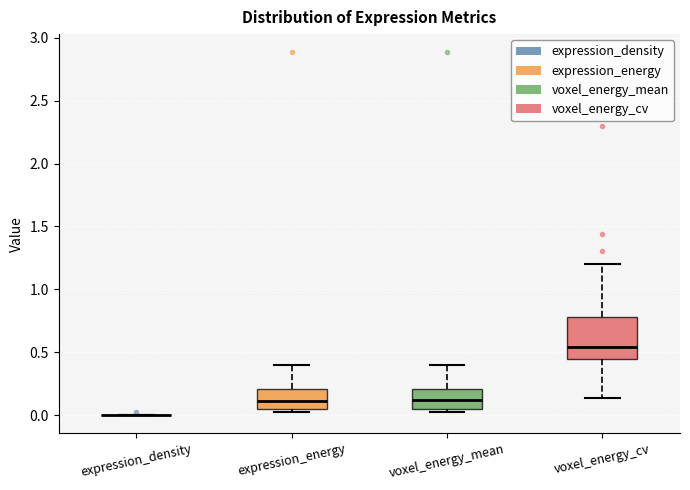

Reading left to right, transcribe this box plot: for each box, give where its median line is, the range the box spans, and where its two whiskers end, as read against the y-axis. The values are not printed on the chart, so give them approximately, as read against the axis.

expression_density: box collapsed to a line at 0.00, whiskers 0.00 to 0.00
expression_energy: median 0.10, box 0.05 to 0.20, whiskers 0.00 to 0.40
voxel_energy_mean: median 0.10, box 0.05 to 0.20, whiskers 0.00 to 0.40
voxel_energy_cv: median 0.55, box 0.45 to 0.80, whiskers 0.15 to 1.20